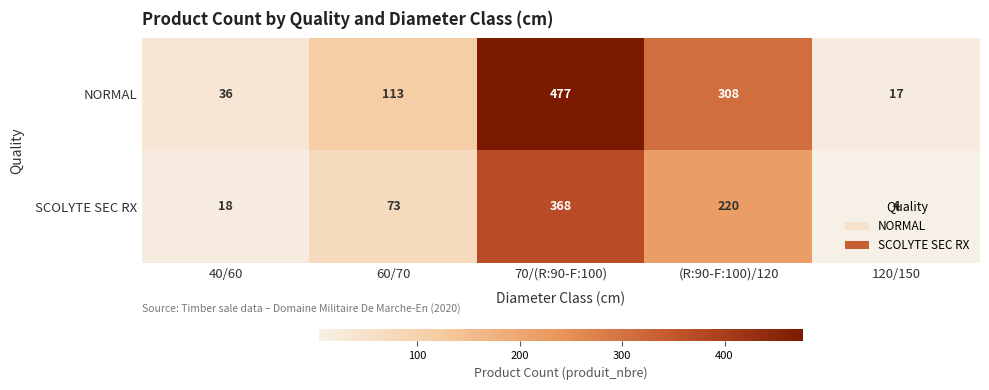

How many distinct data groups are displayed?

2